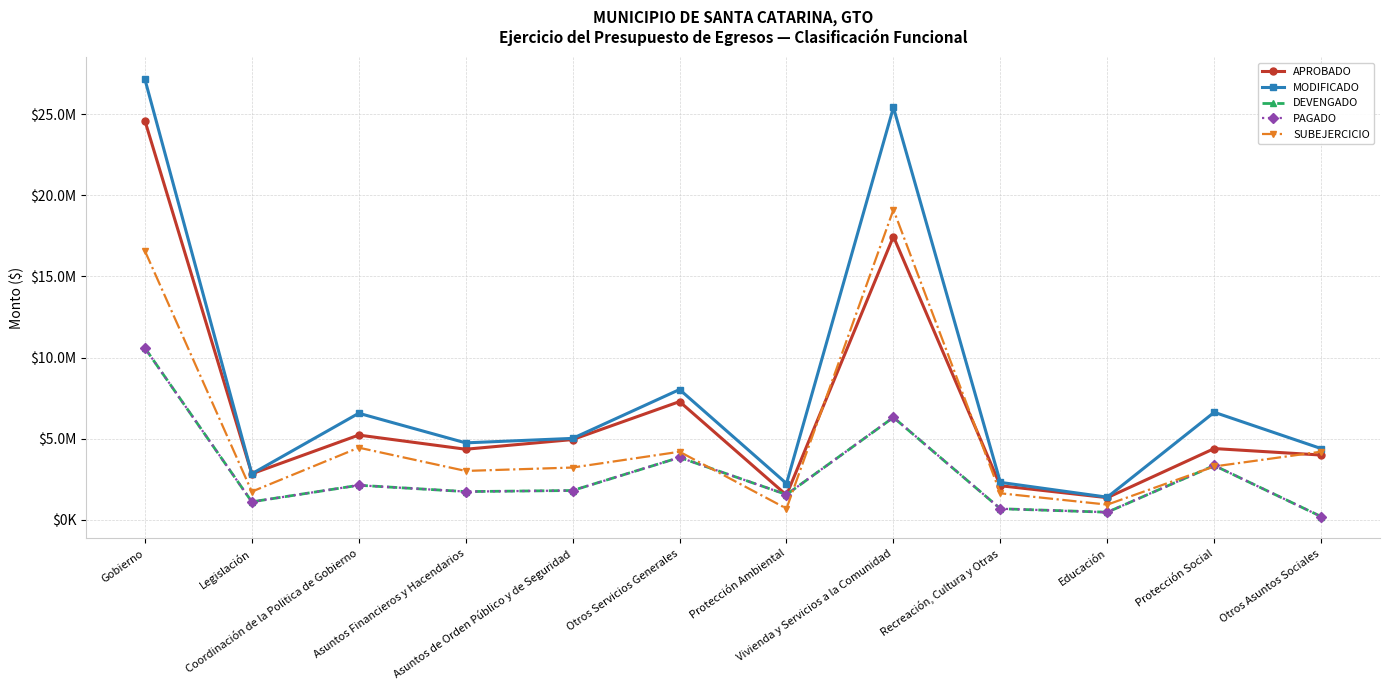

Does the chart have visible grid lines?

Yes